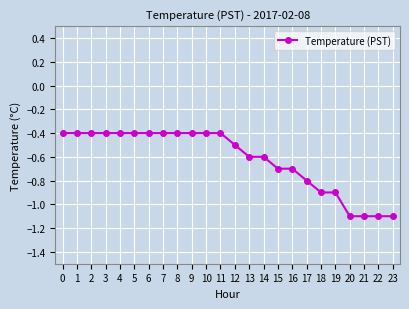

What is the value of the 16th point from the left?

-0.7